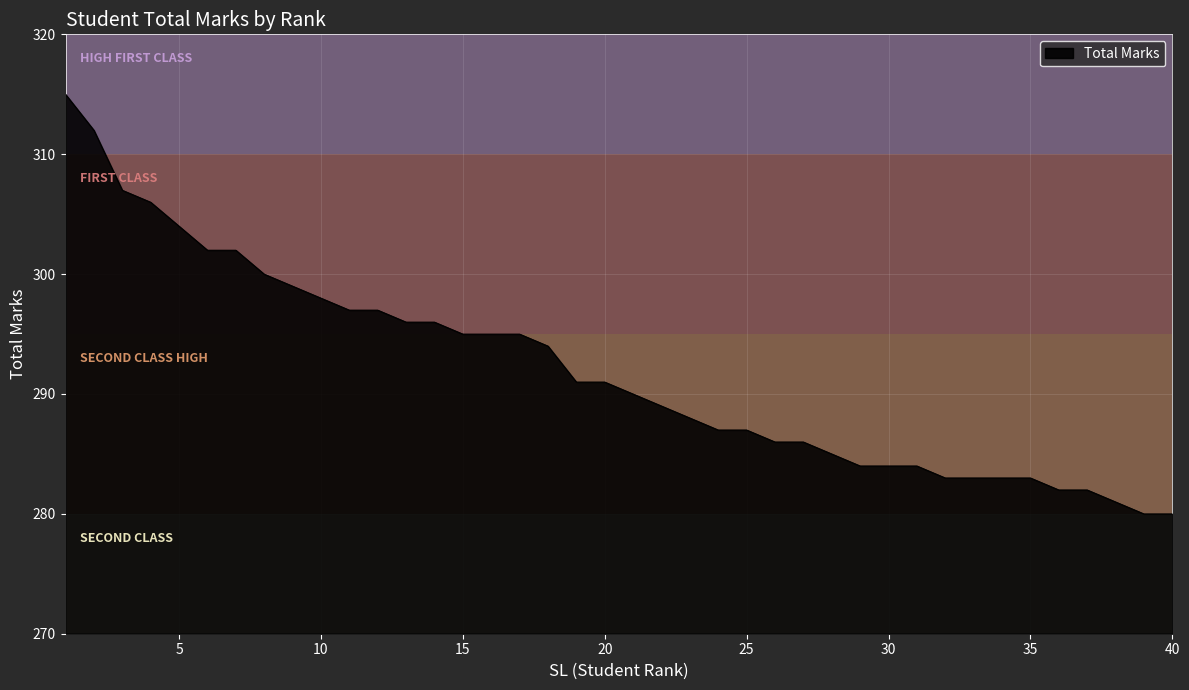

What is the sum of all values?

11679